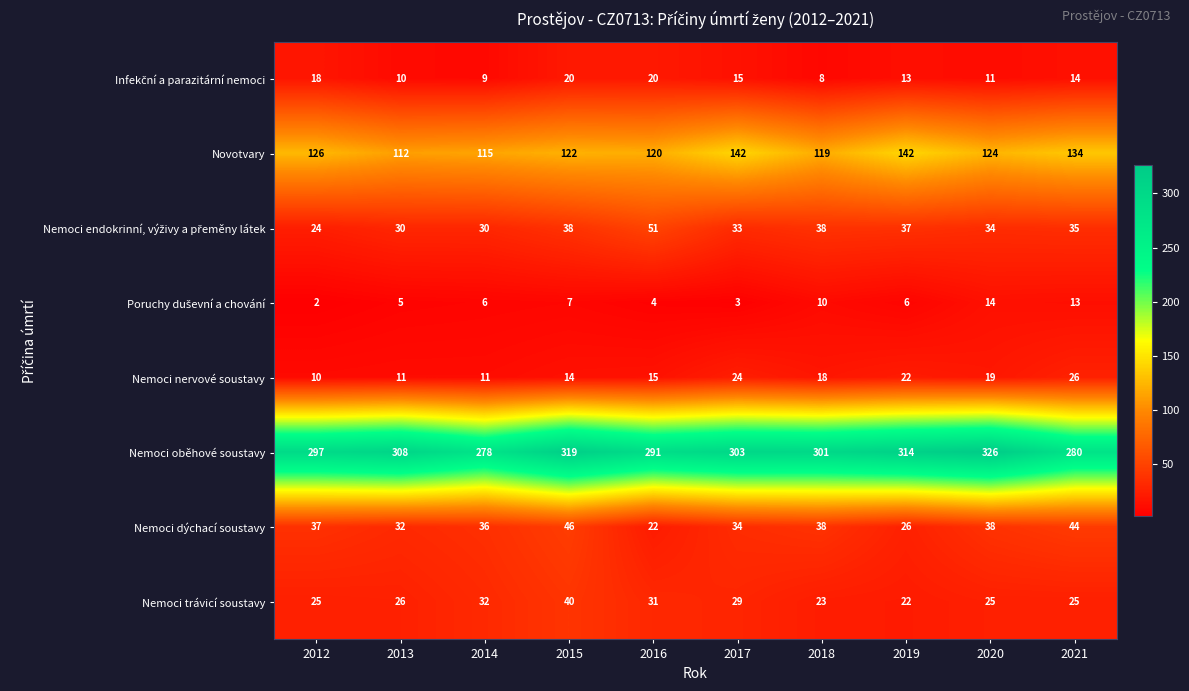

Which series has the largest total across all categories?

Nemoci oběhové soustavy